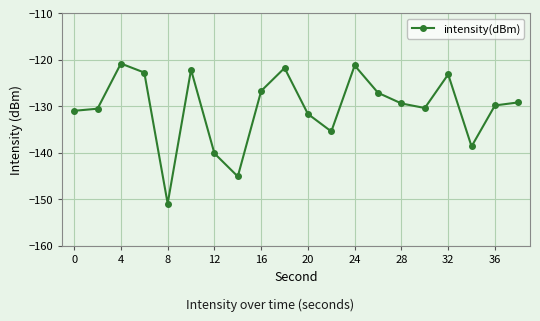

What is the minimum value shown in the chart?

-150.9